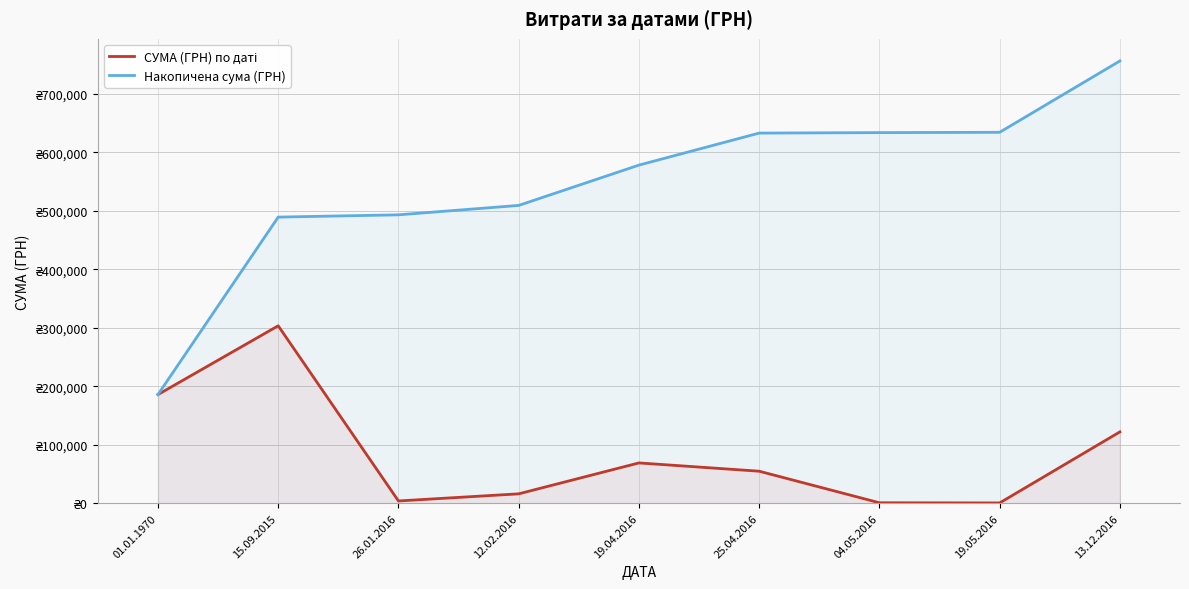

How many values in the Накопичена сума (ГРН) series are below 578380?

4